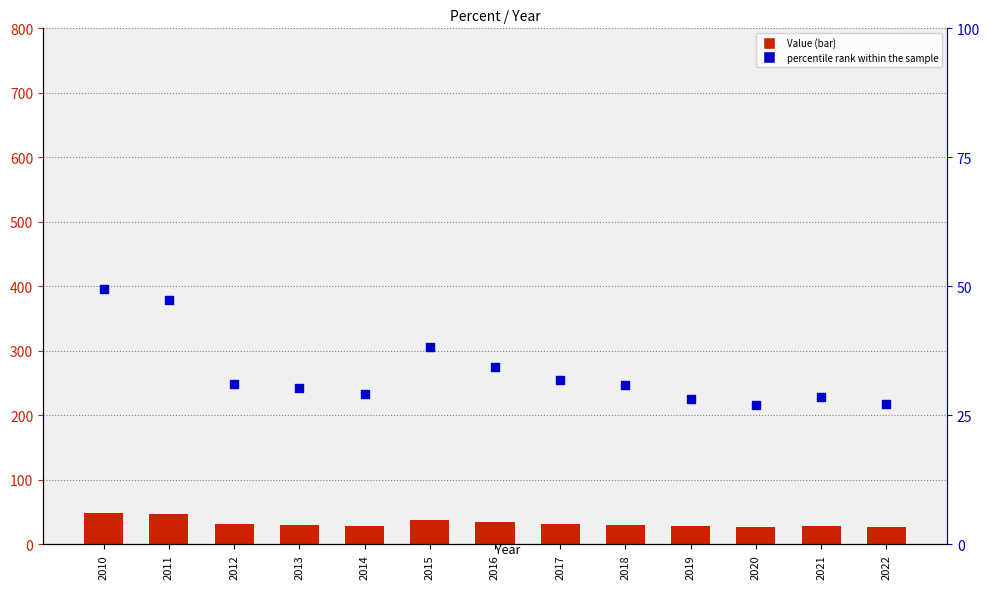

Is the value of percentile rank within the sample at 2014 greater than the value of Value at 2012?

No